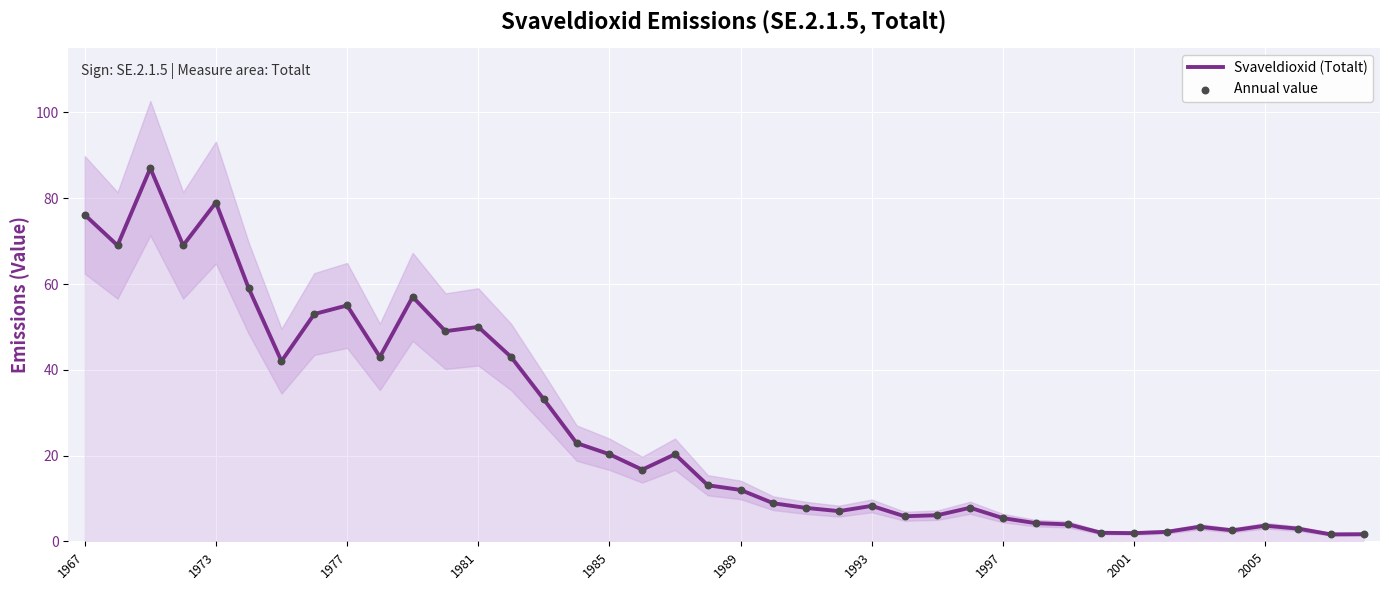

Which series reaches the maximum Y coordinate?

Svaveldioxid (Totalt)